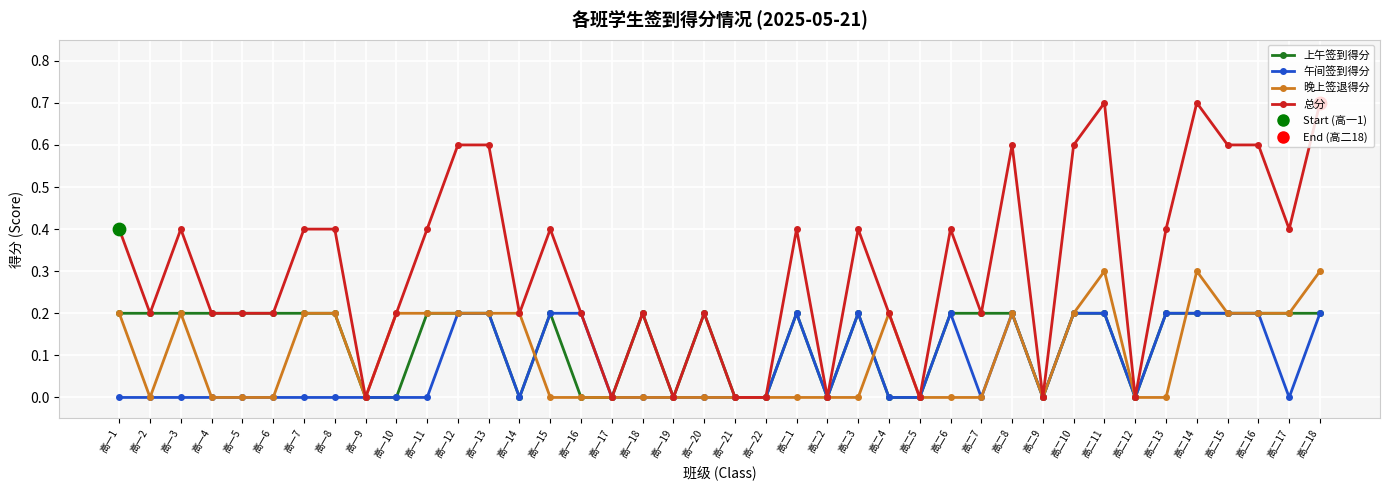

Is the value of 晚上签退得分 at 高二9 greater than the value of 总分 at 高一18?

No